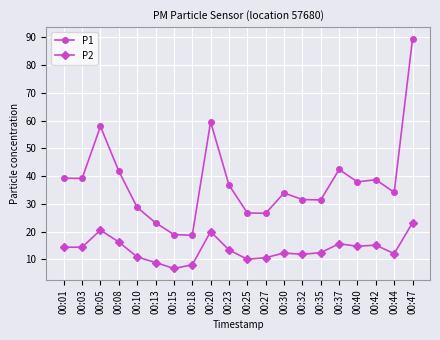

What is the average value of the P2 series?

13.5